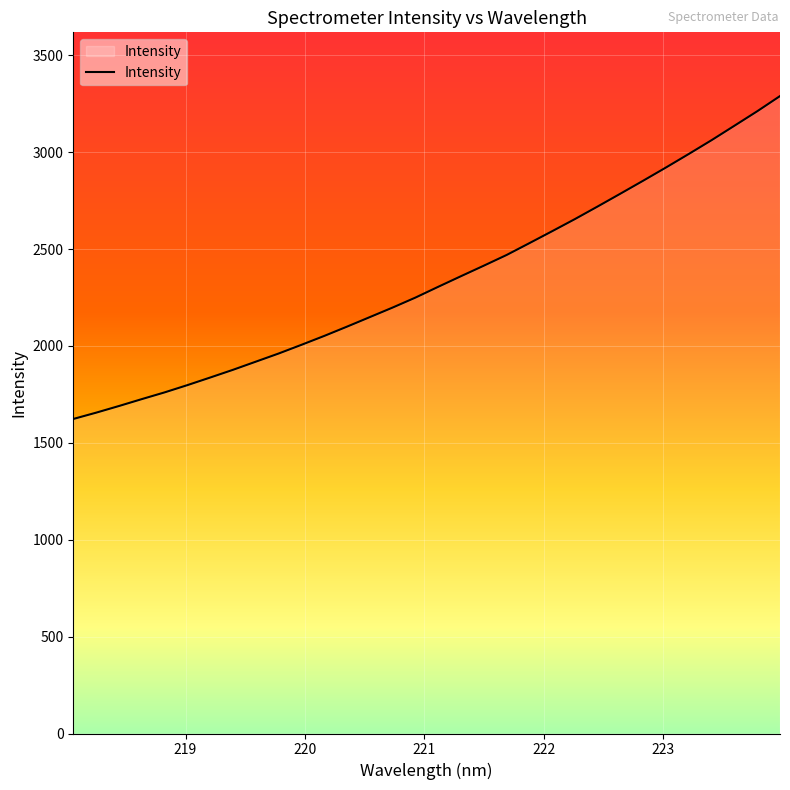

What is the average value?

2340.4